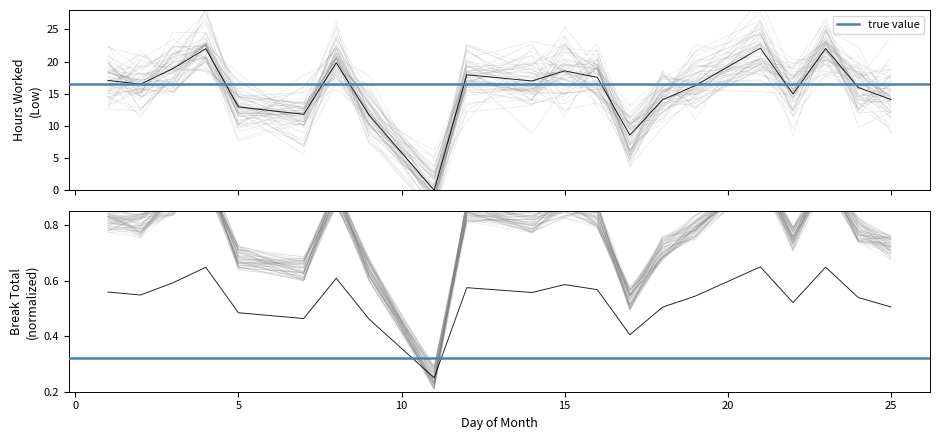

What value does the data have at 2?

16.5